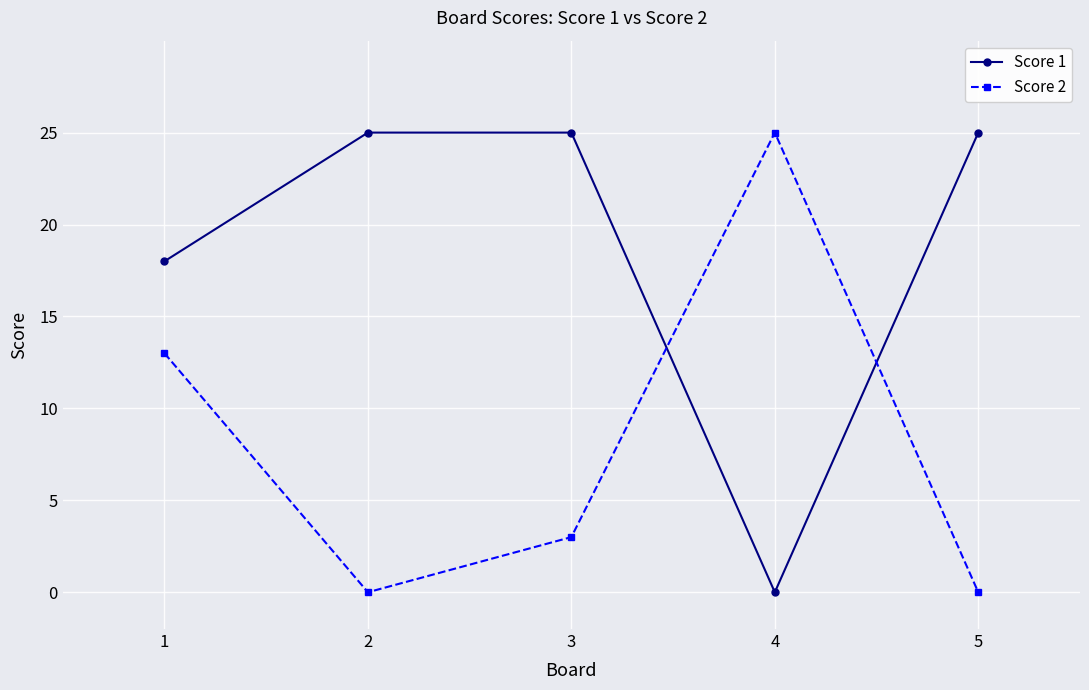

Count the Score 1 values in the range 18 to 25.

4